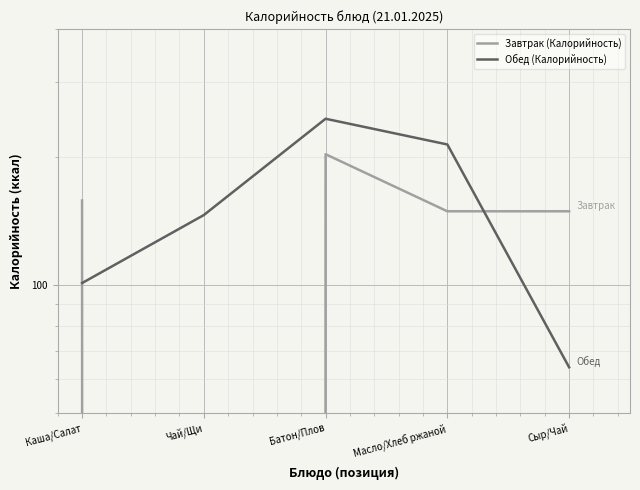

Which category has the lowest value across all series?

Чай/Щи